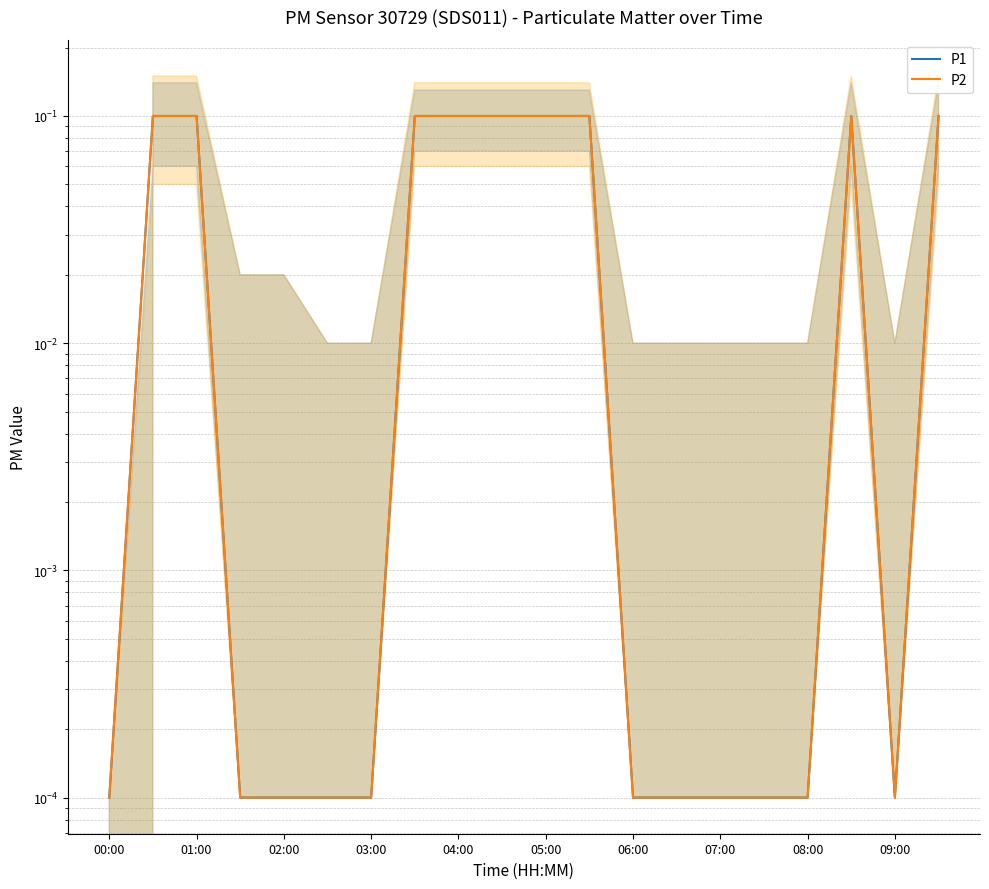

True or false: P1 has a value of 0.0 at 01:00.

False